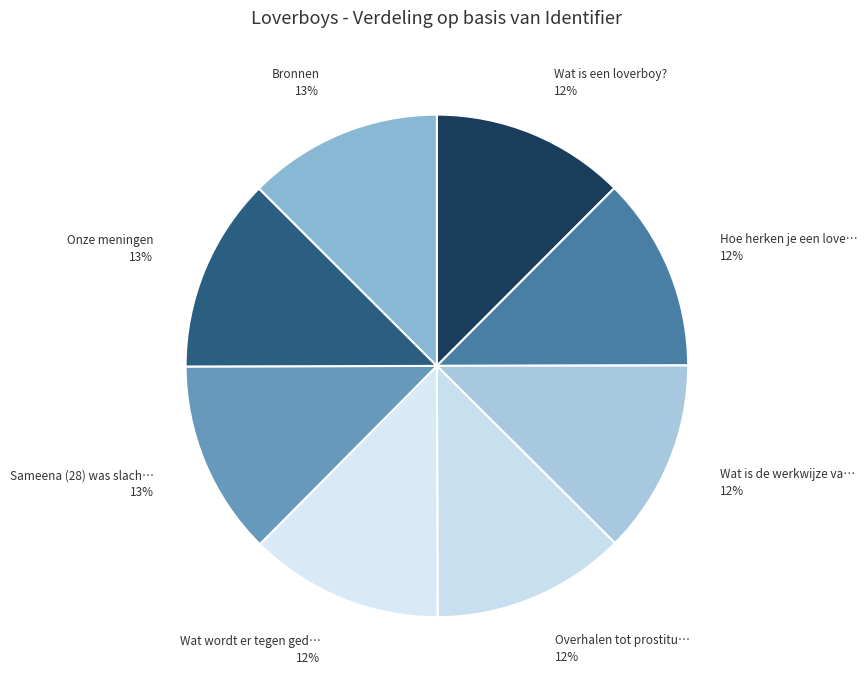

Count the number of slices in the pie.

8